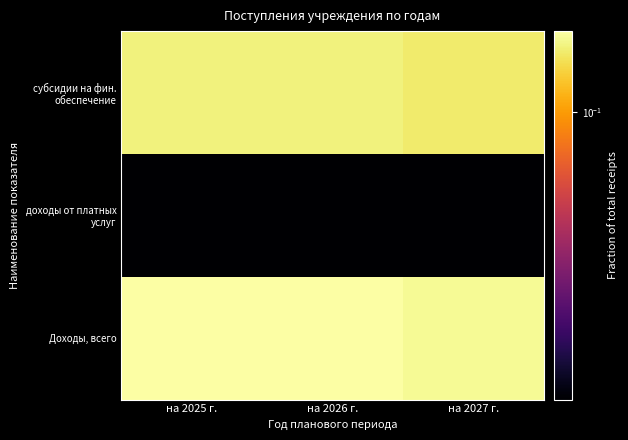

What is the spread (max minus min) of values at на 2025 г.?

0.2